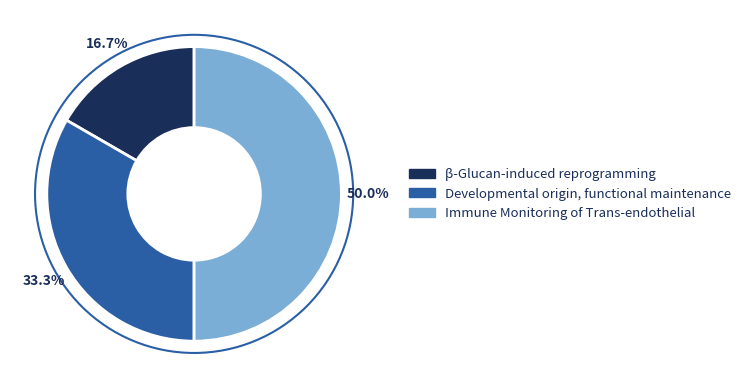

Count the number of slices in the pie.

3